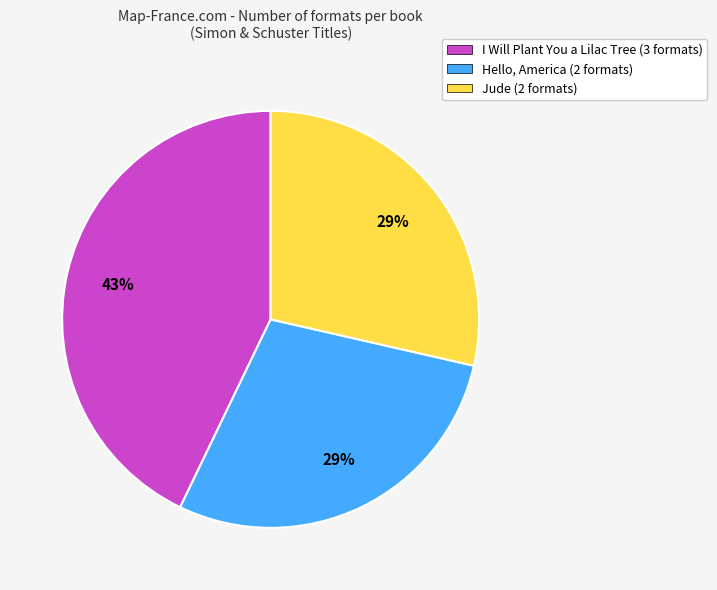

Do Jude (2 formats) and I Will Plant You a Lilac Tree (3 formats) together represent more than half of the pie?

Yes